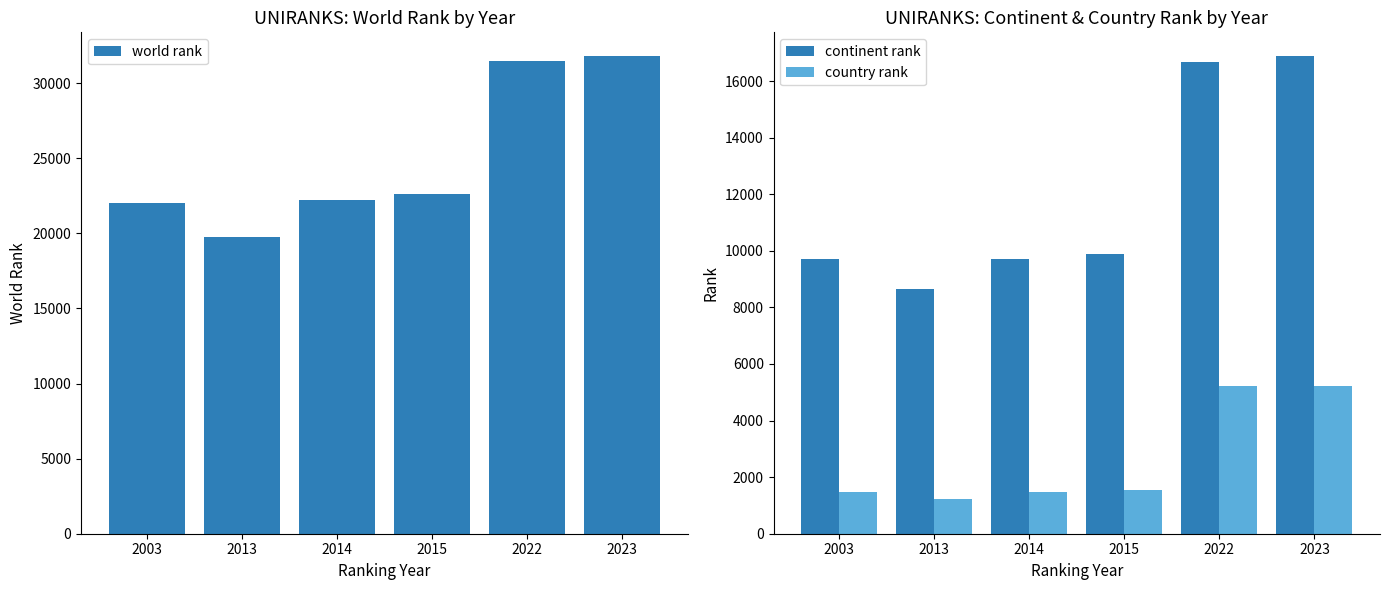

What is the approximate value of continent rank at 2015, to the nearest 50?

9900